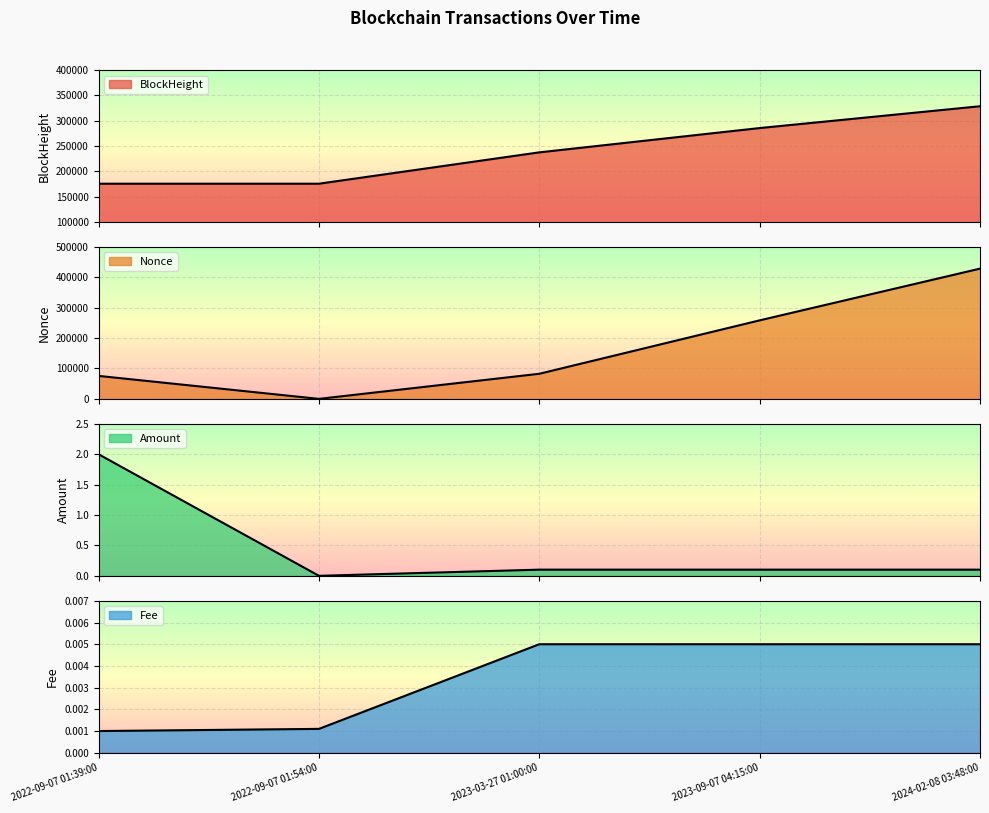

Where is Nonce nearest to the value 214305?

2023-09-07 04:15:00